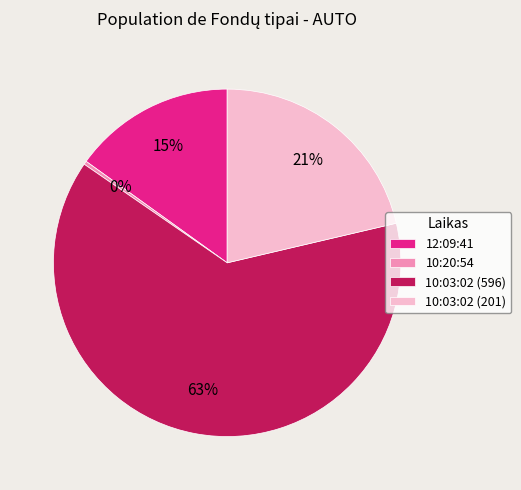

Is the sum of 10:03:02 (596) and 12:09:41 greater than half?

Yes